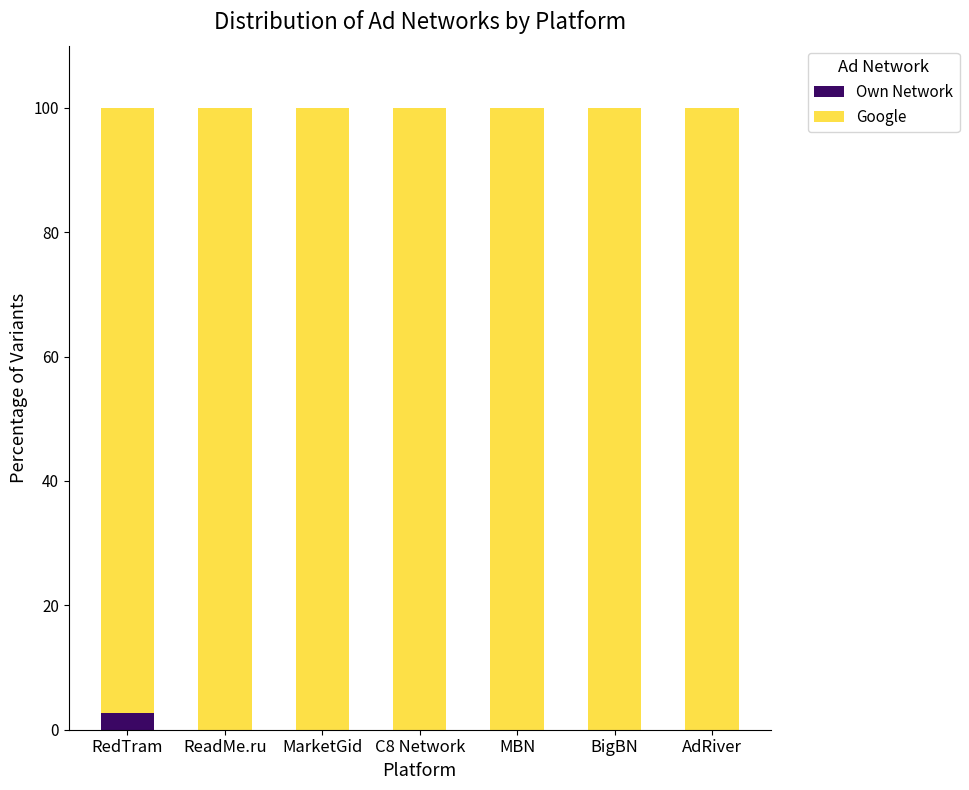

Is it true that Own Network equals 0.0 at C8 Network?

True